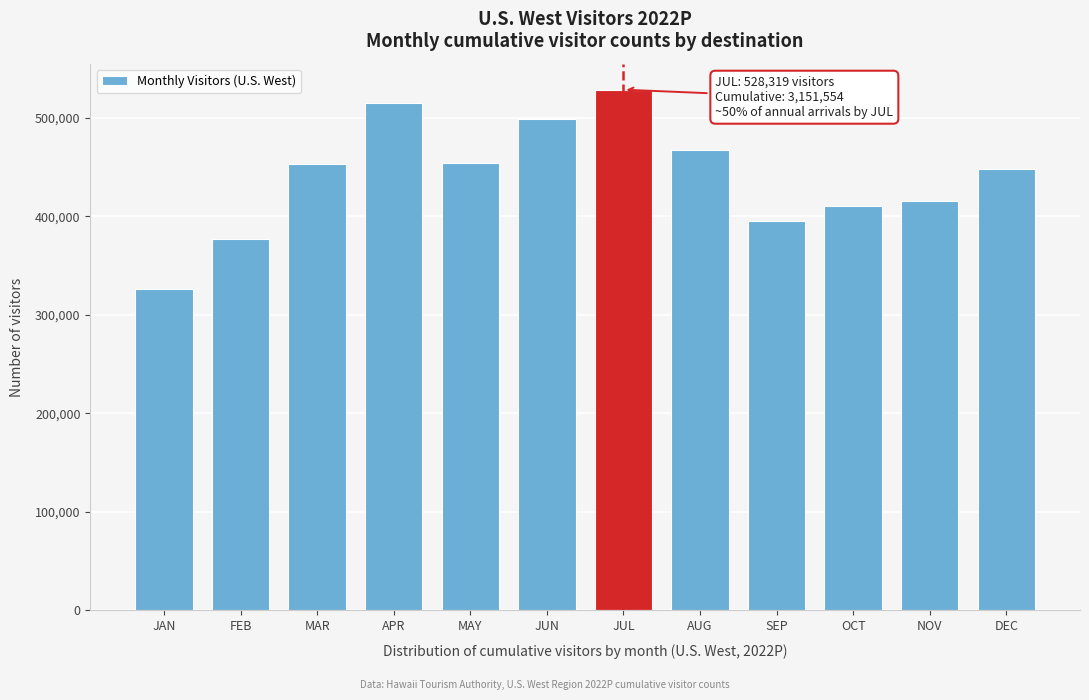

The chart shows a value of 452752.2 at MAR. True or false?

True